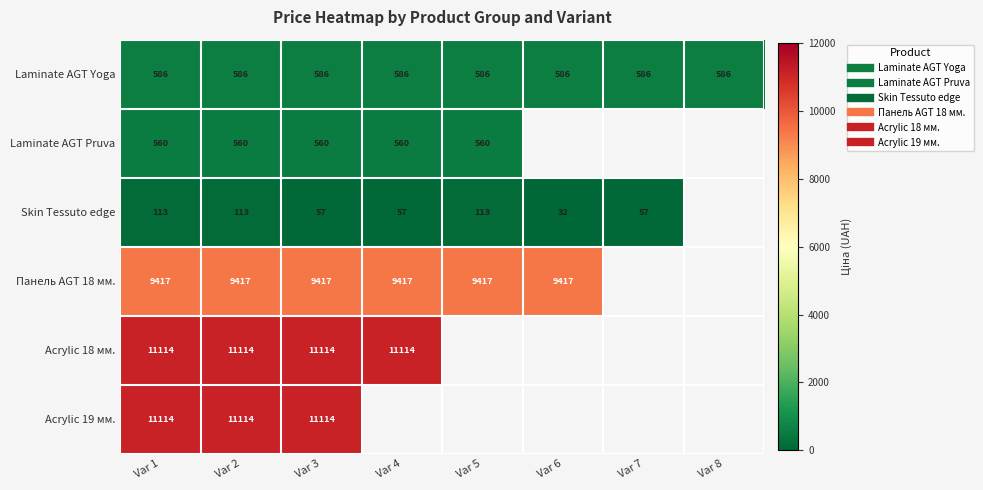

How many values in the Skin Tessuto edge series exceed 56?

6